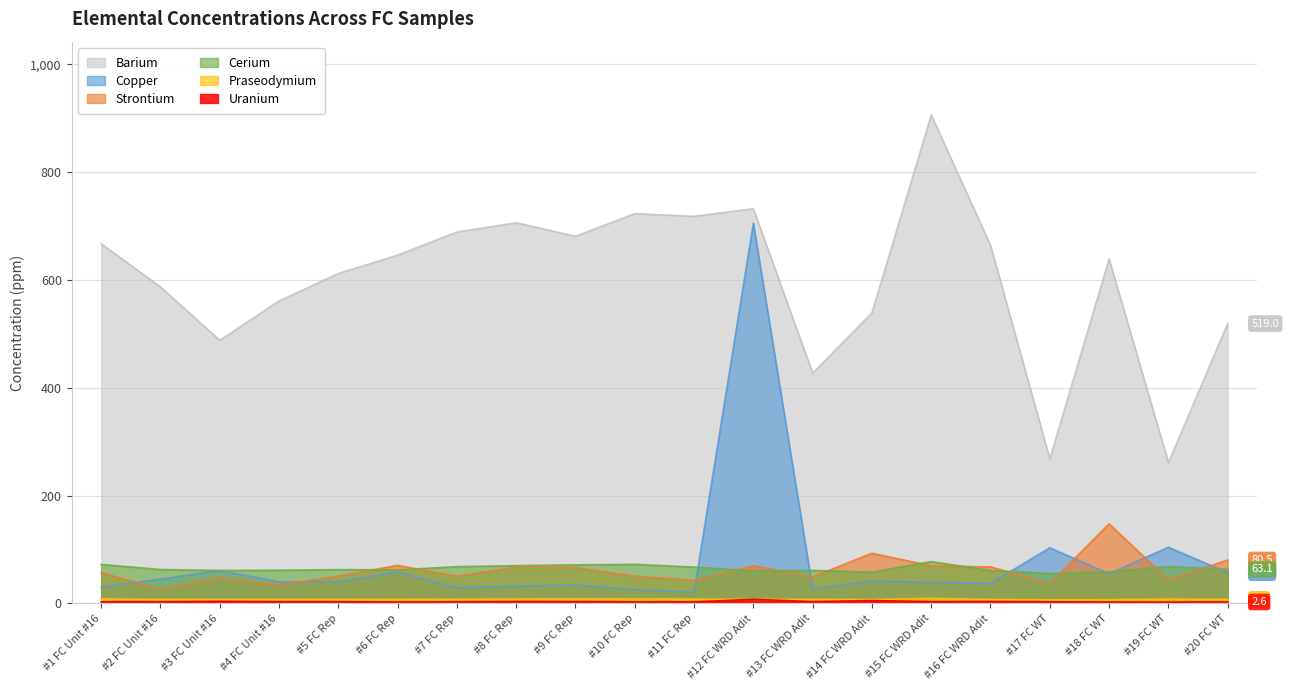

At which label does Cerium reach its minimum?

#17 FC WT